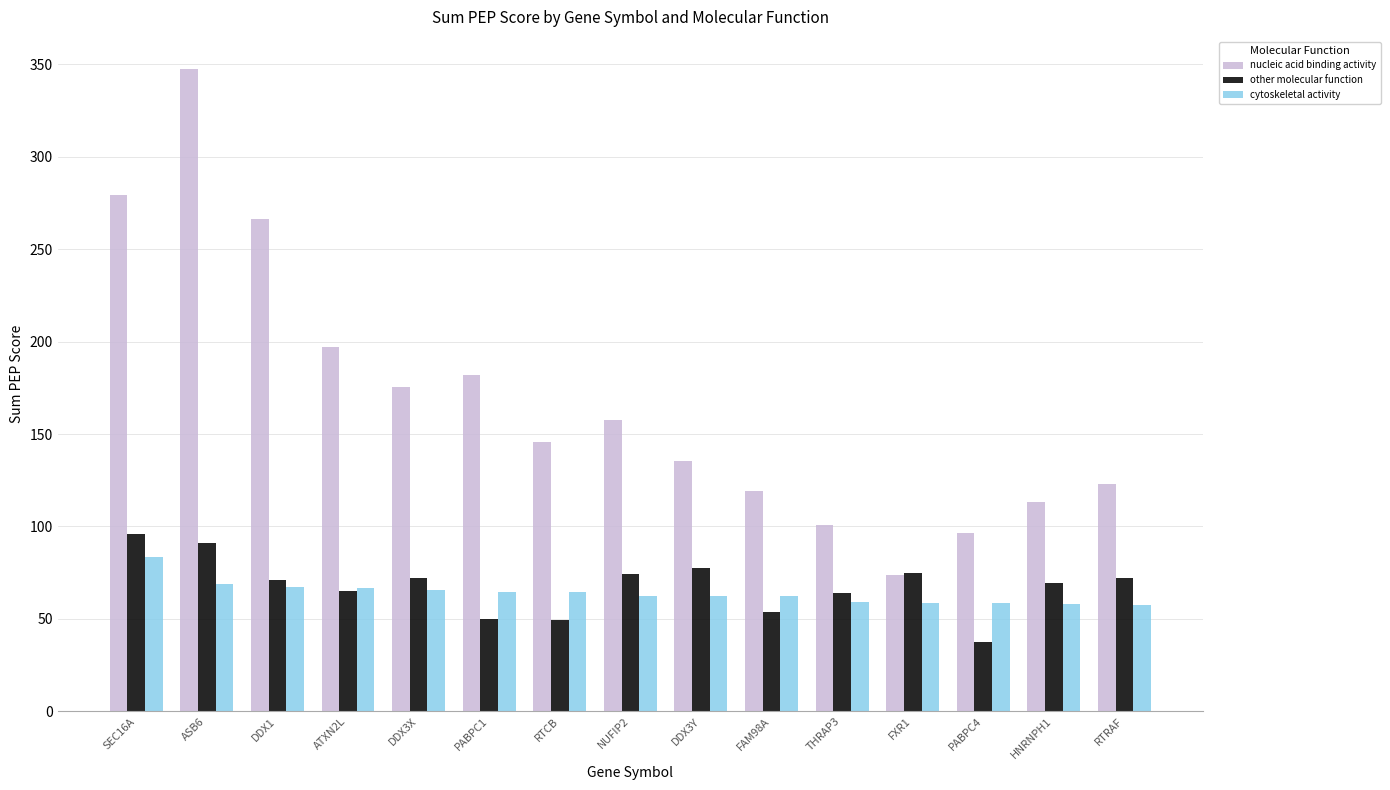

What is the label of the 11th bar from the left?

THRAP3